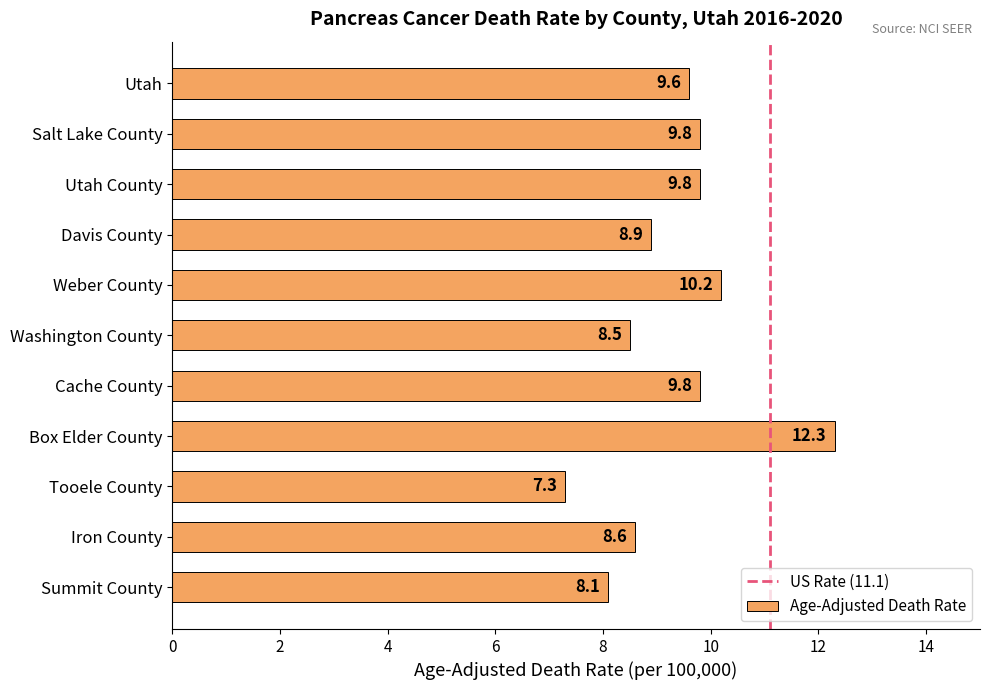

Which category has the lowest value across all series?

Tooele County